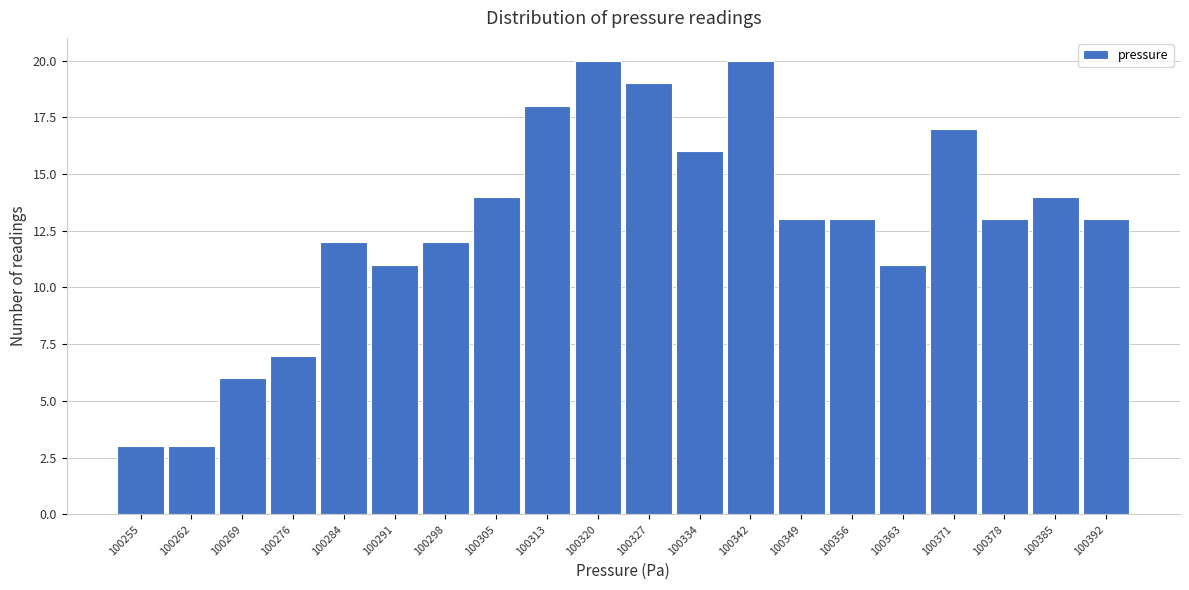

Reading right to left, extract all data points from this chart.

100392=13	100385=14	100378=13	100371=17	100363=11	100356=13	100349=13	100342=20	100334=16	100327=19	100320=20	100313=18	100305=14	100298=12	100291=11	100284=12	100276=7	100269=6	100262=3	100255=3